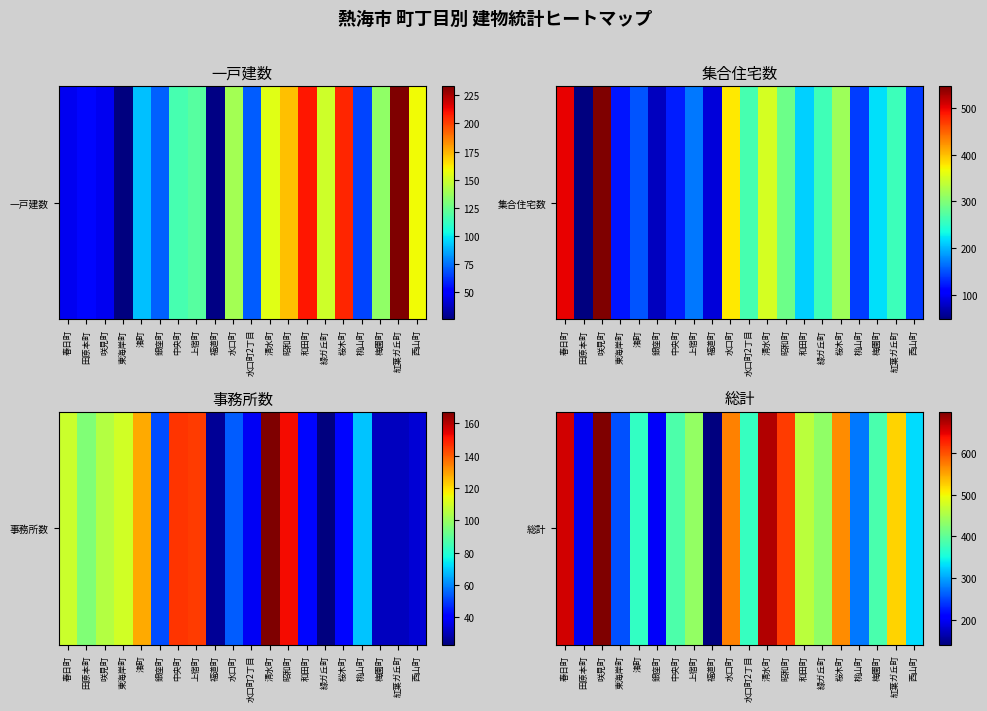

Where does the data first go above 434?

春日町